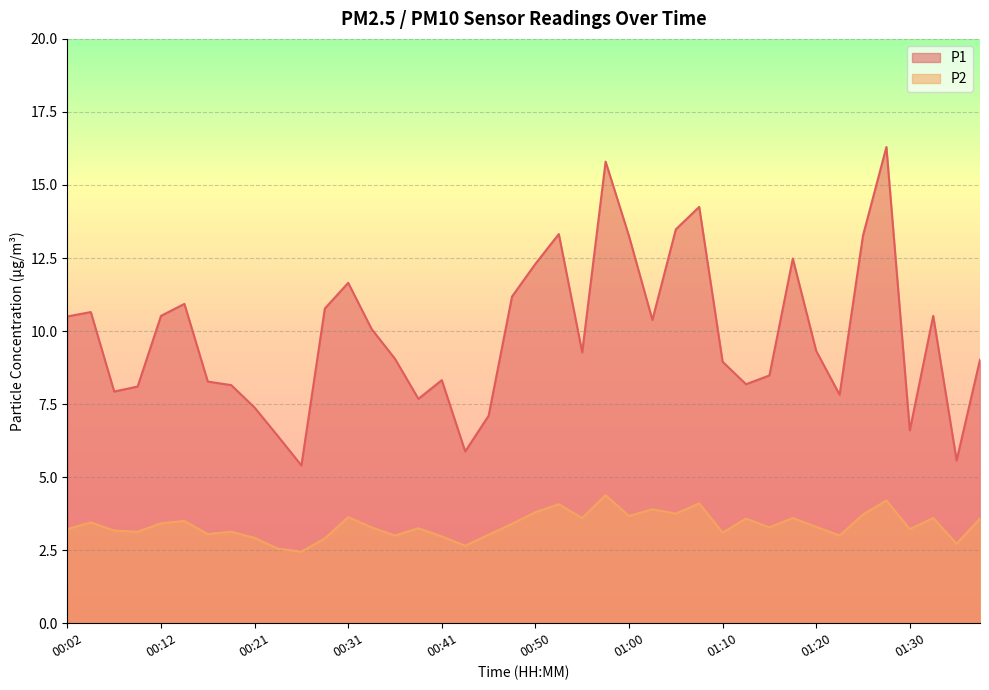

What is the sum of all P1 values?

394.5